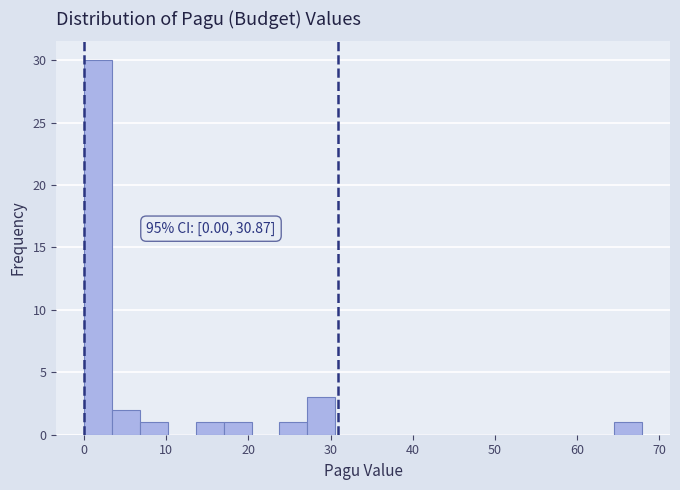

Around what value on the x-axis is the tallest bar? Give the approximate position of its centre, as read against the axis.

2